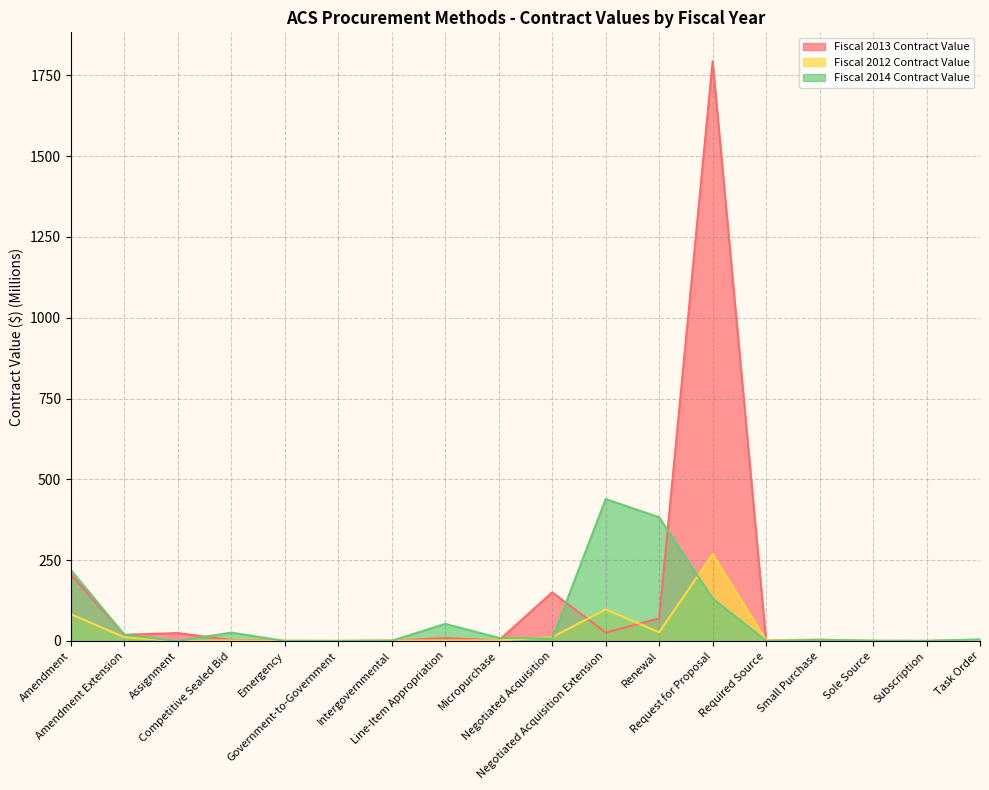

How many interior local peaks does the Fiscal 2012 Contract Value series have?

6